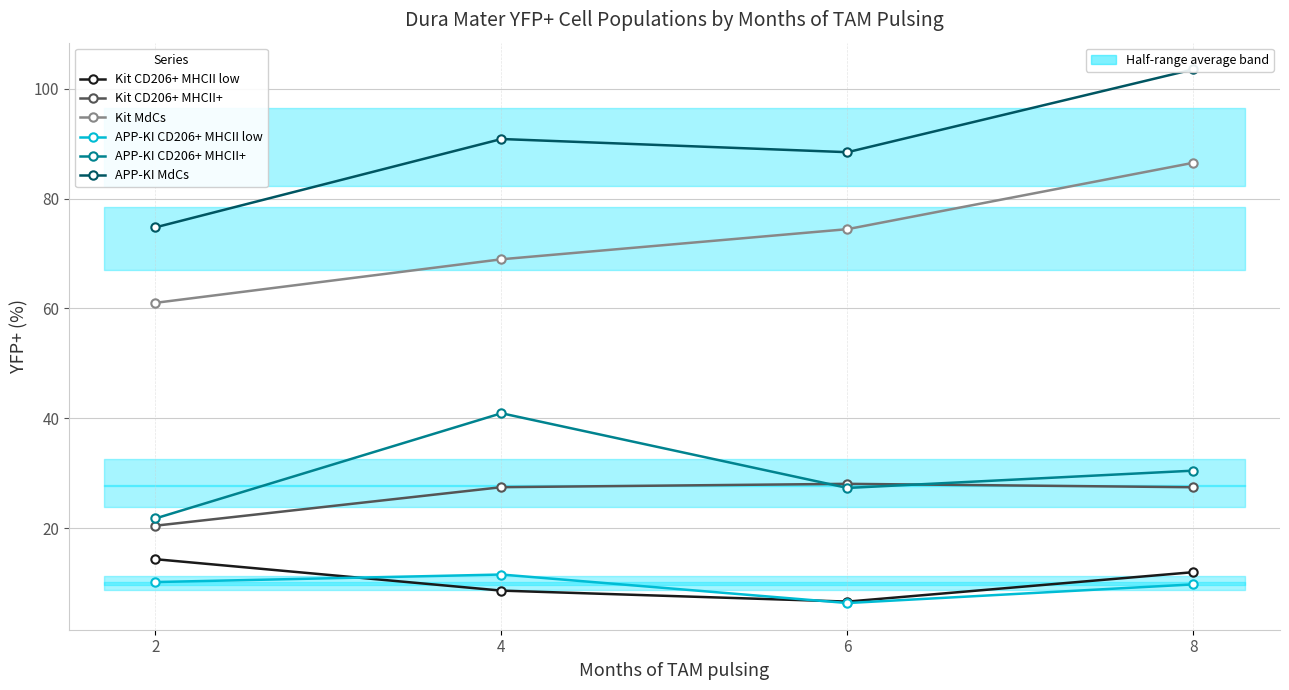

Where is APP-KI MdCs nearest to the value 89?

6